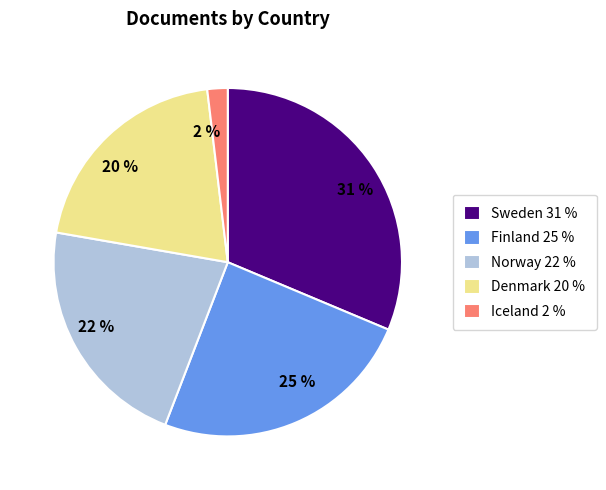

To the nearest percent, what portion does Sweden represent?

31%